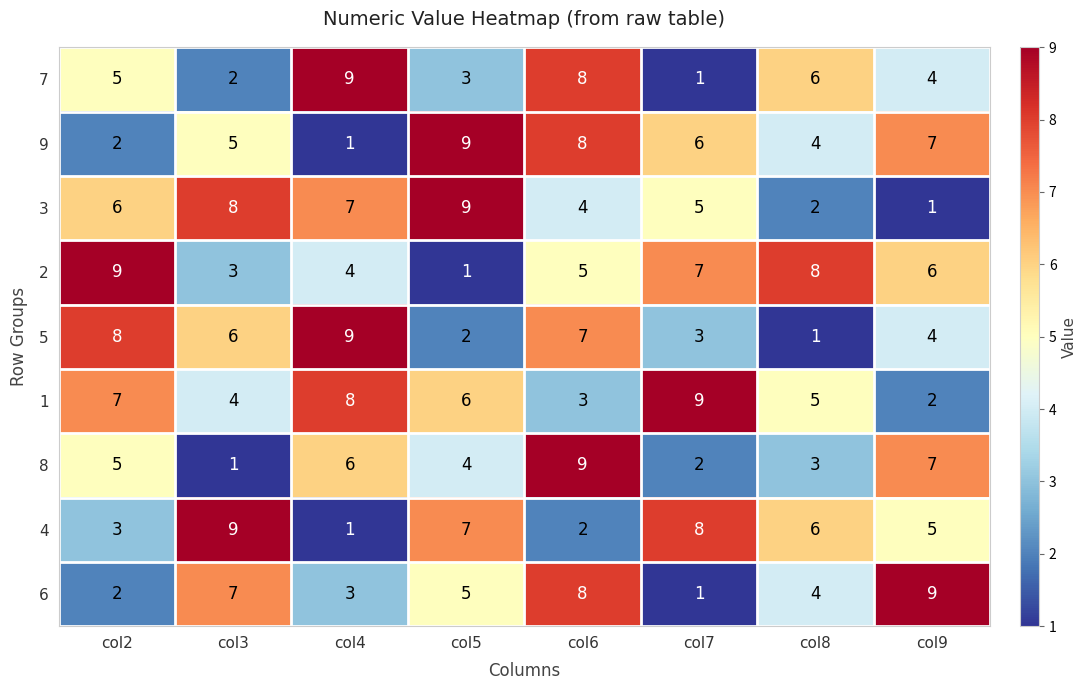

What is the sum of all 1 values?

44